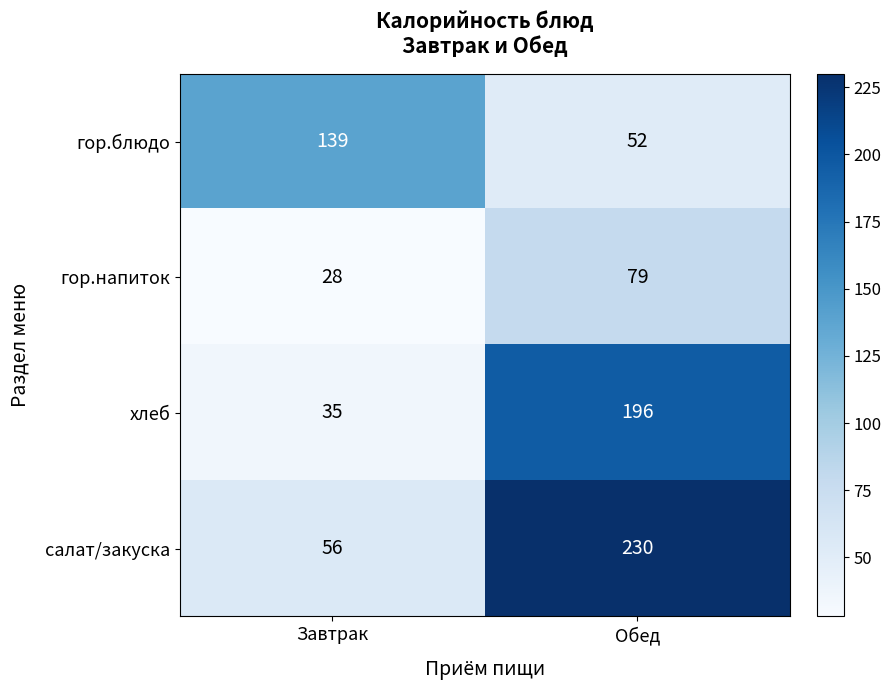

The гор.блюдо series shows 200 at Завтрак. True or false?

False